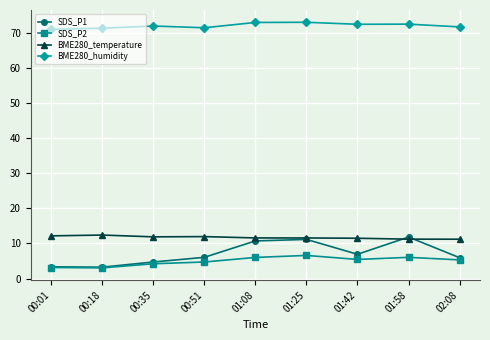

What is the label of the 7th point from the left?

01:42